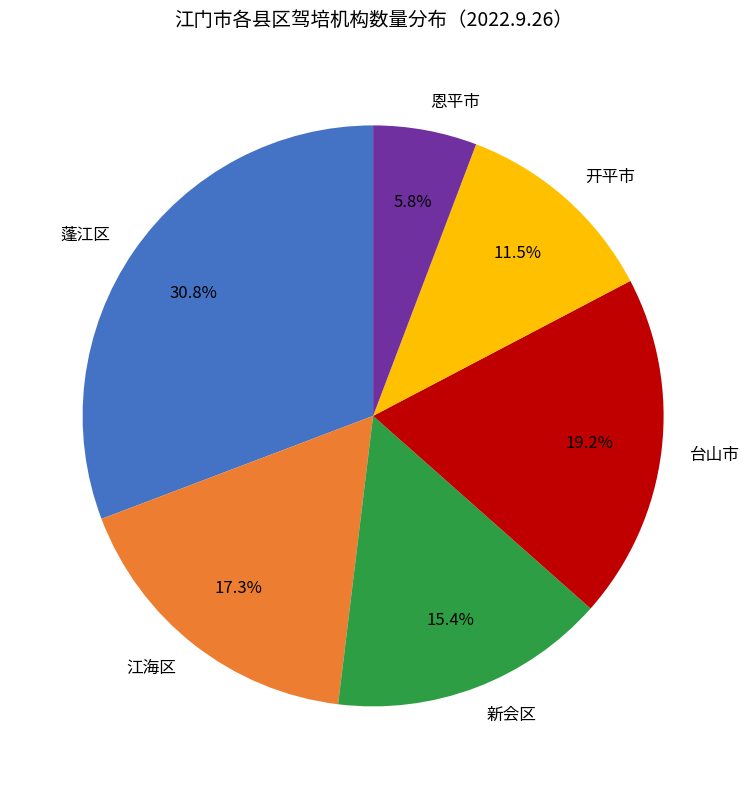

Which category has the biggest portion of the pie?

蓬江区